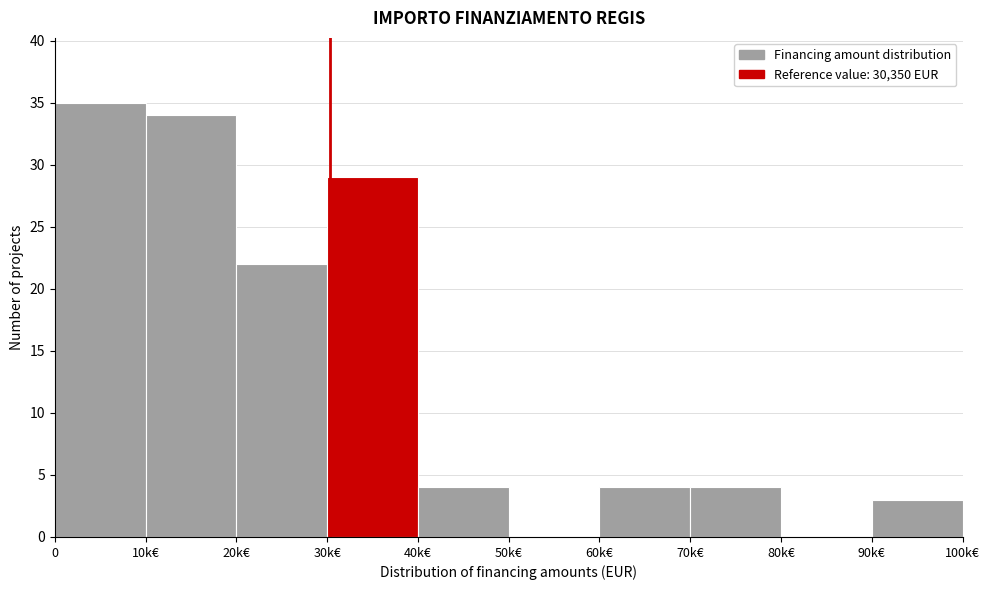

Reading left to right, extract all data points from this chart.

0=35	10k€=34	20k€=22	30k€=29	40k€=4	50k€=0	60k€=4	70k€=4	80k€=0	90k€=3